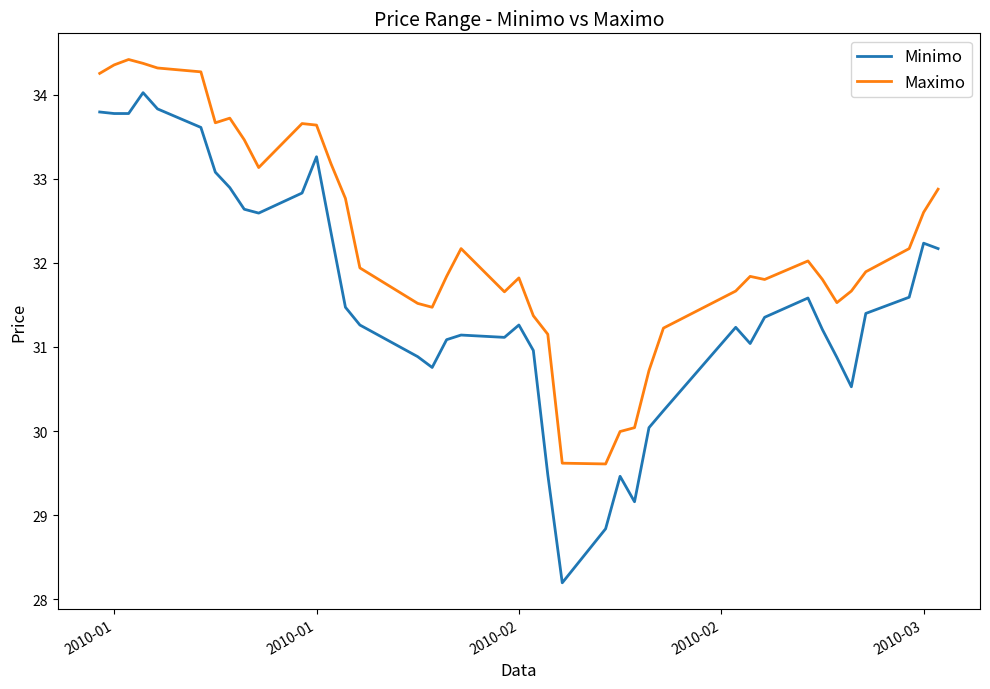

True or false: Maximo and Minimo intersect in this chart.

False